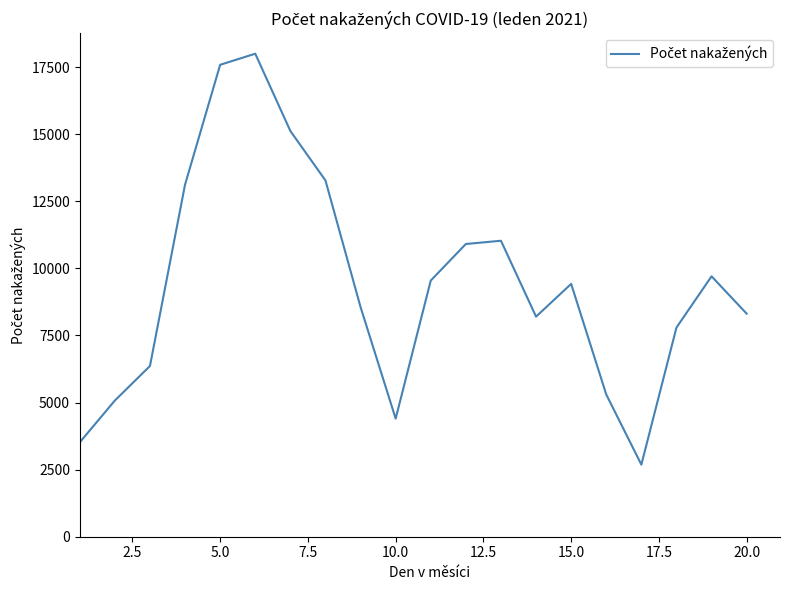

Does the chart display data point markers on the line(s)?

No